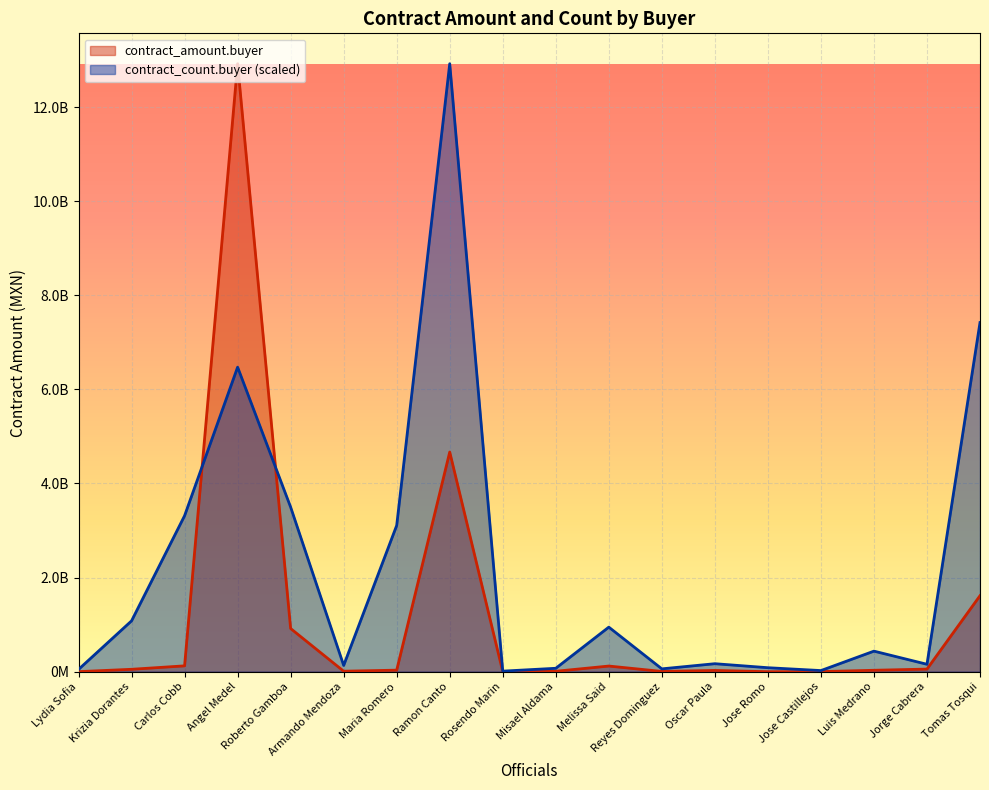

At which category is the sum across all series the highest?

Angel Medel